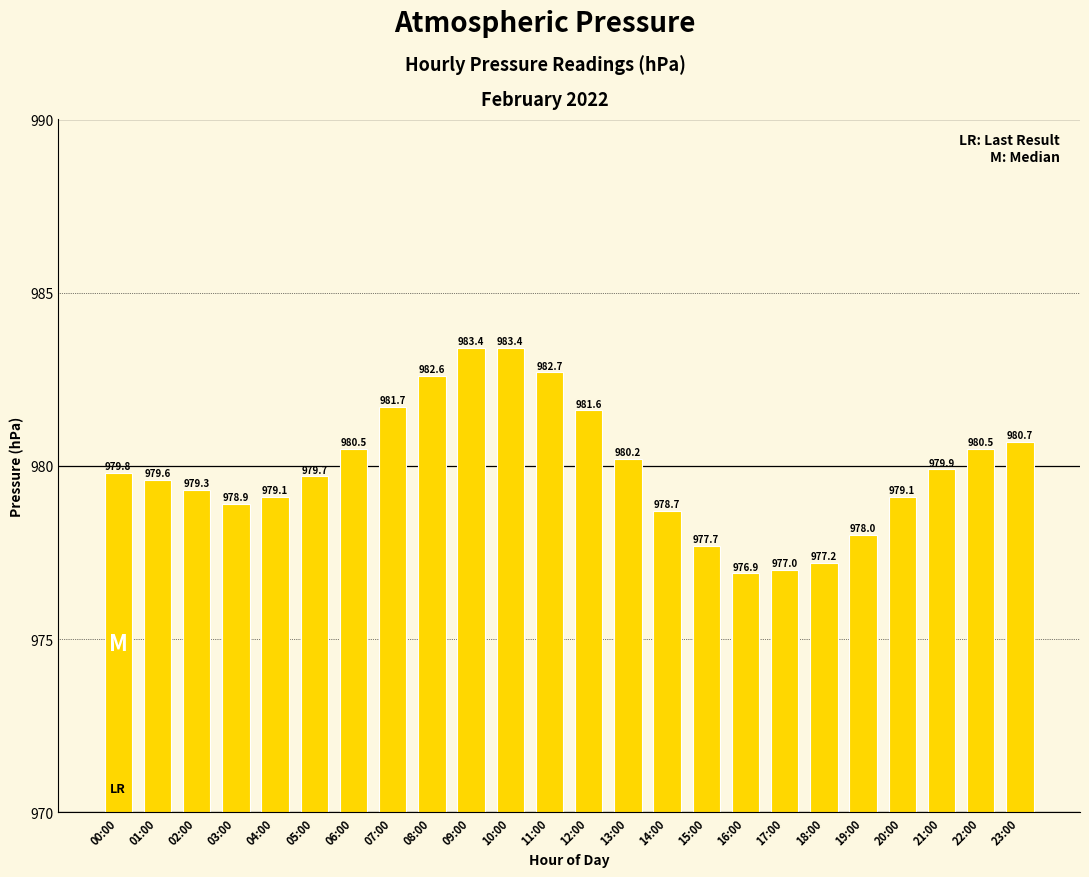

The value at 13:00 is 980.2. True or false?

True